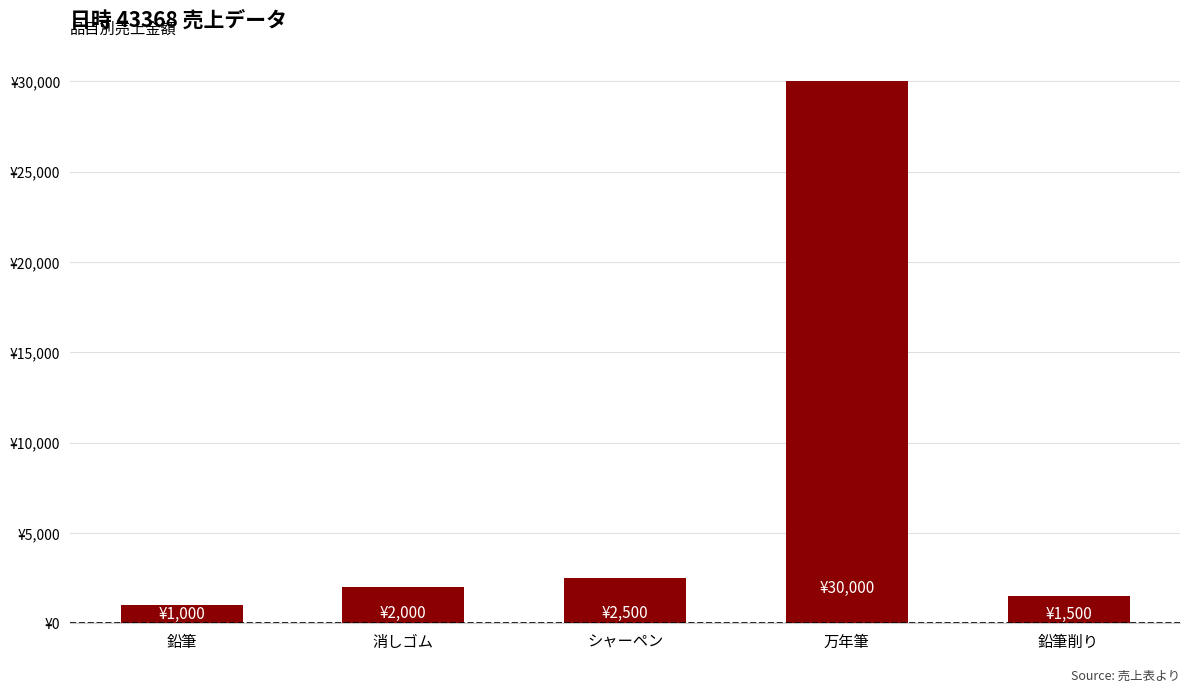

What is the maximum value shown in the chart?

30000